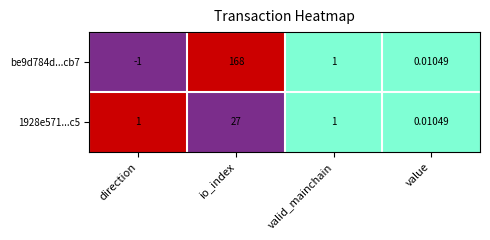

What is the greatest value displayed?

168.0